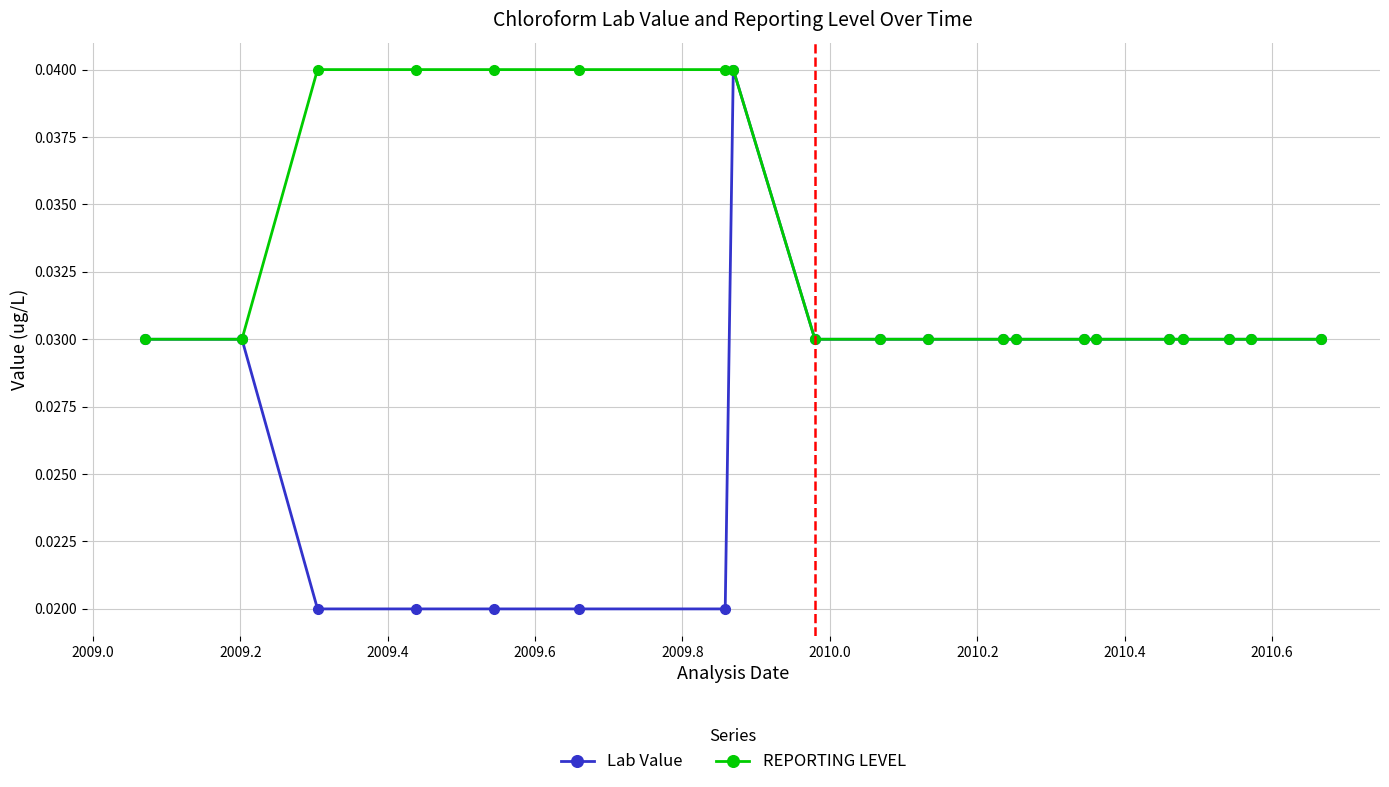

Which series has the largest total across all categories?

REPORTING LEVEL